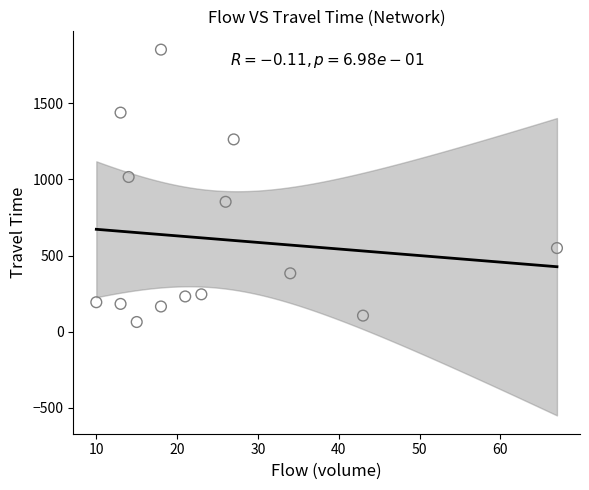

What Y value in the scatter plot is closest to 958?

1016